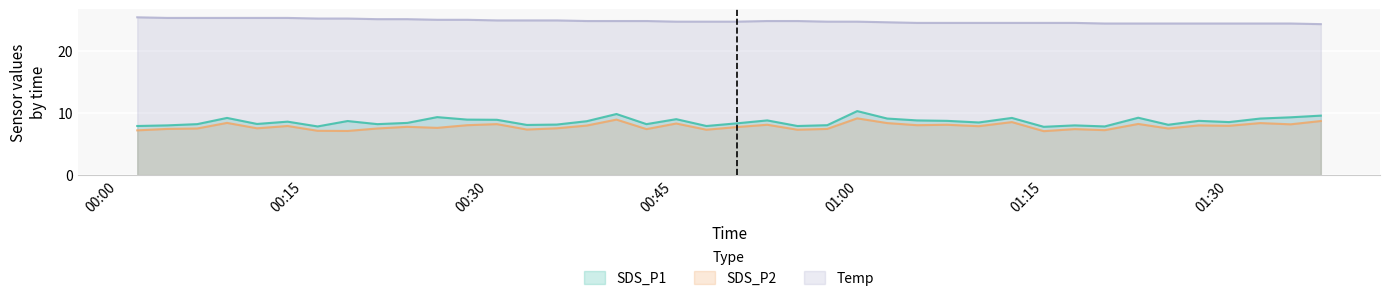

What is the average value of the Temp series?

24.8